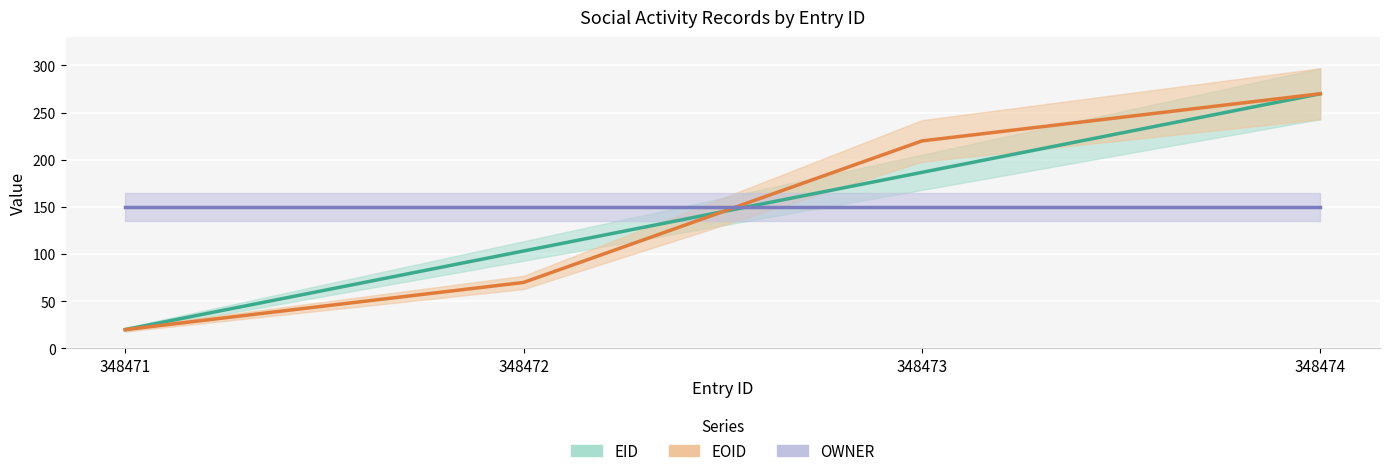

True or false: OWNER has a value of 45.6 at 348473.

False